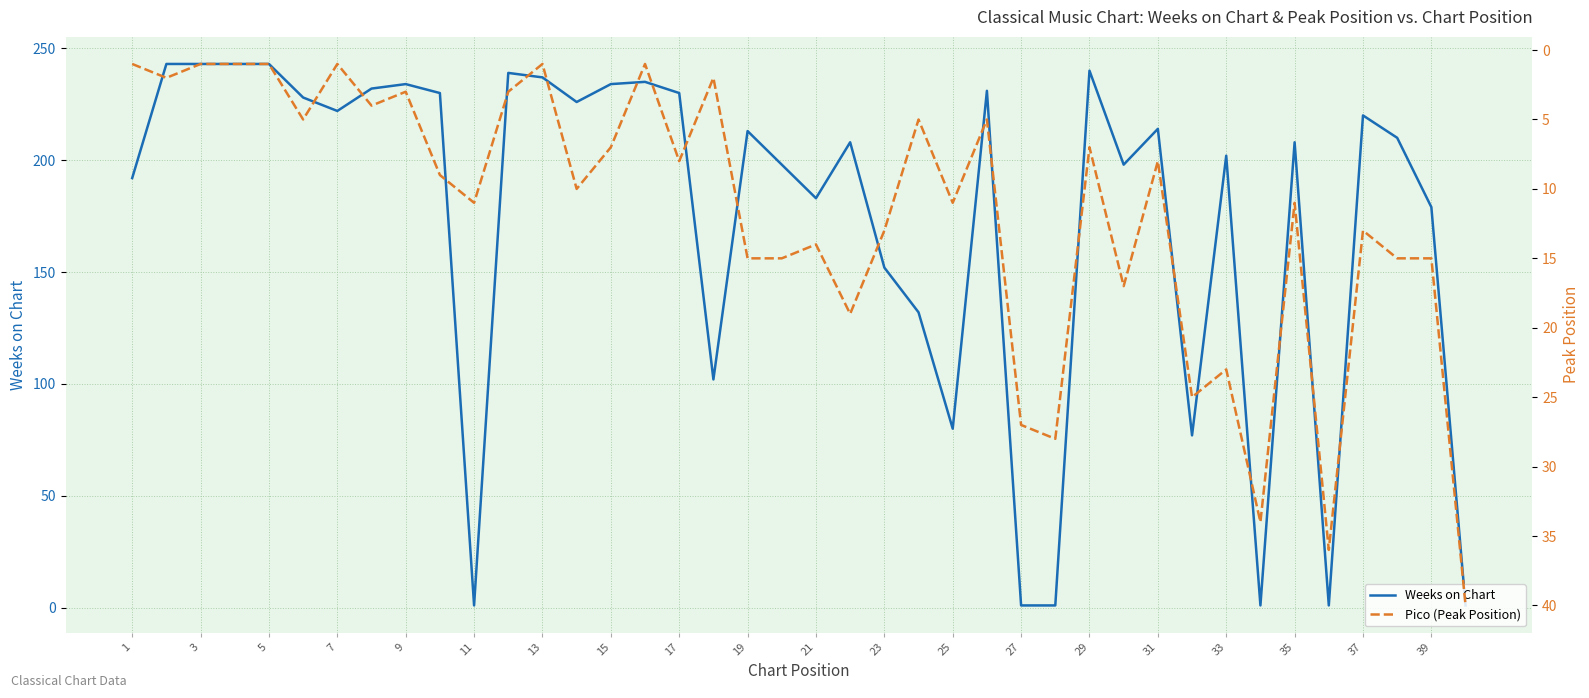

Is this an area chart (filled region under the line)?

No